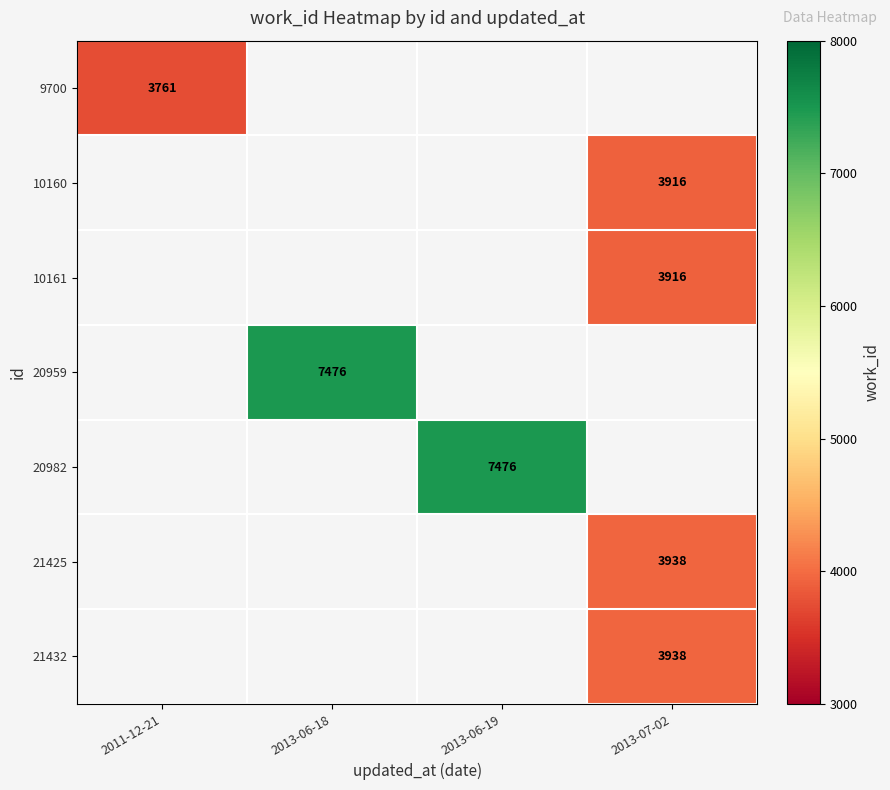

Is it true that 21432 equals 6473 at 2013-07-02?

False